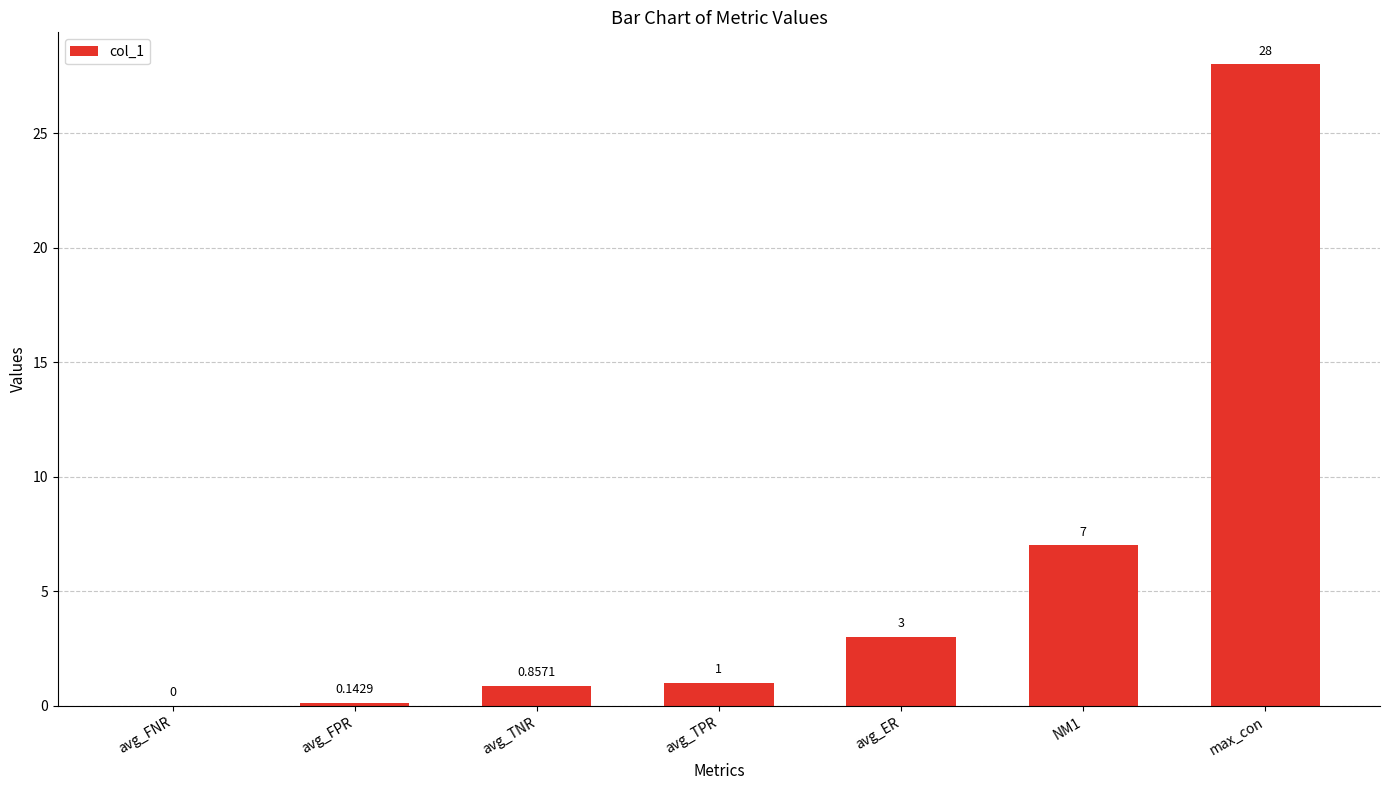

What is the sum of the values at avg_FNR and NM1?

7.0